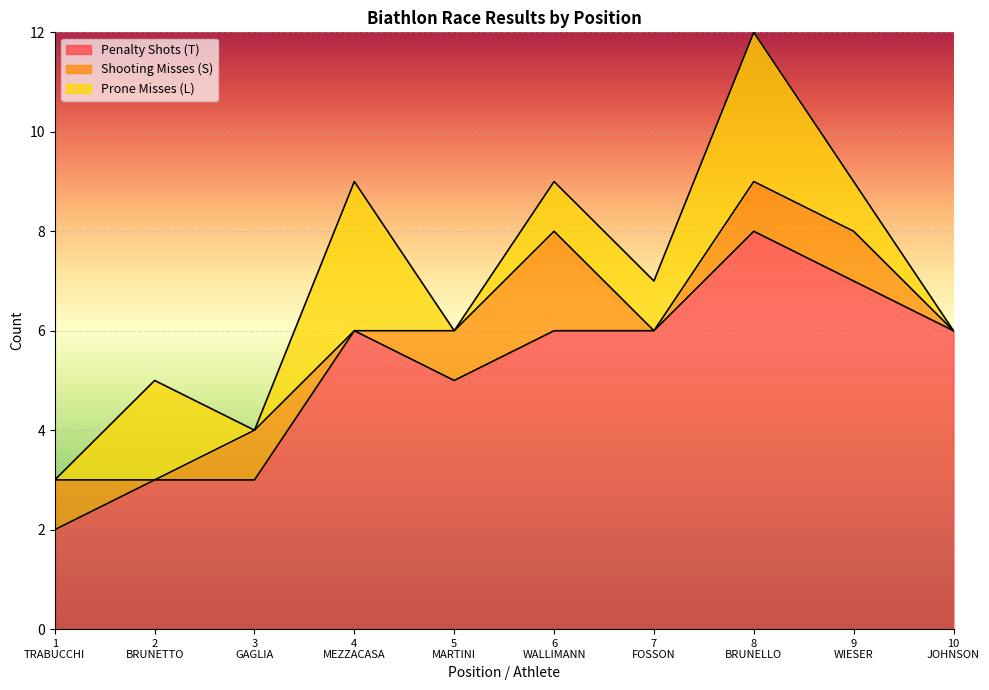

At which category is the sum across all series the highest?

8
BRUNELLO